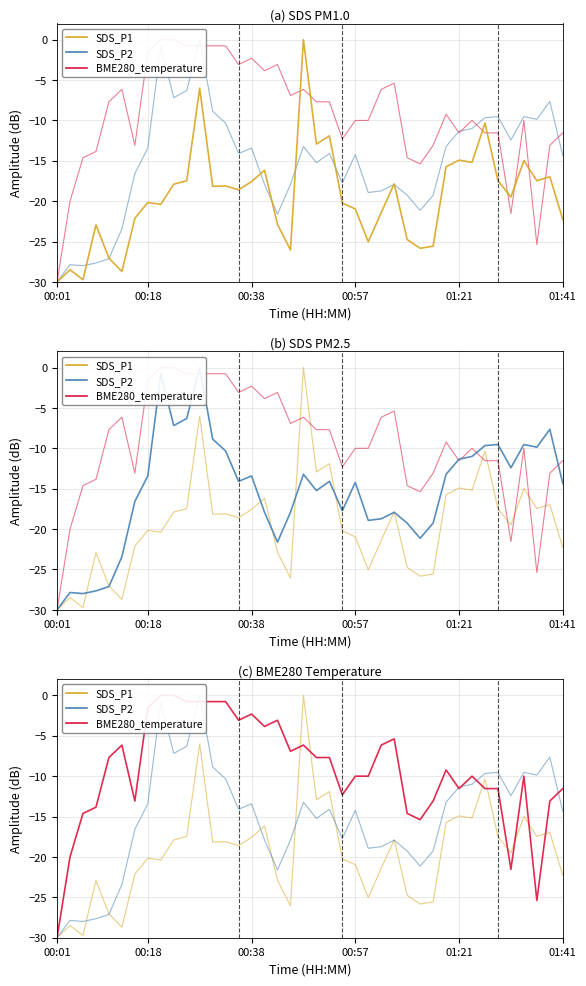

What is the value of the SDS_P1 point at the 14th from the left?

-18.1